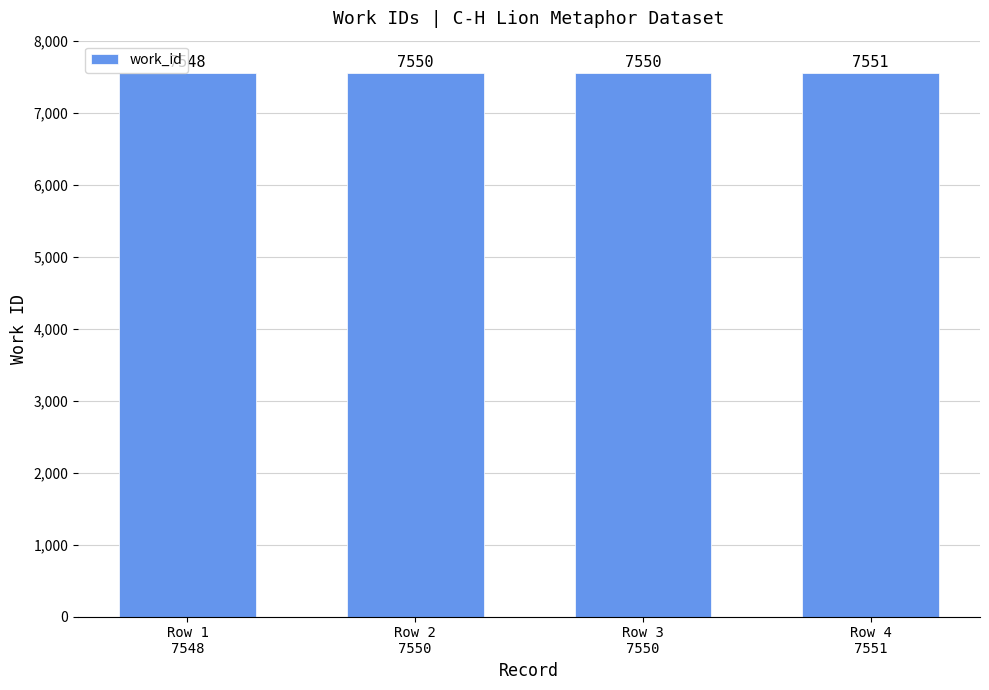

The chart shows a value of 11782 at Row 1
7548. True or false?

False